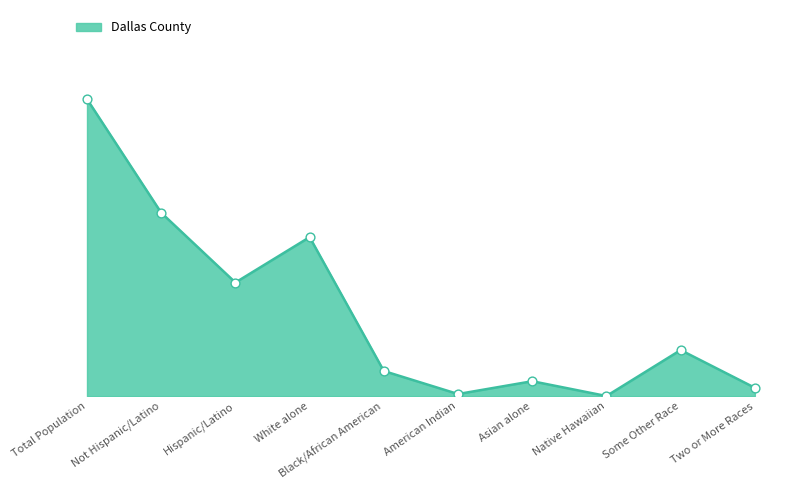

Does the chart have visible grid lines?

No